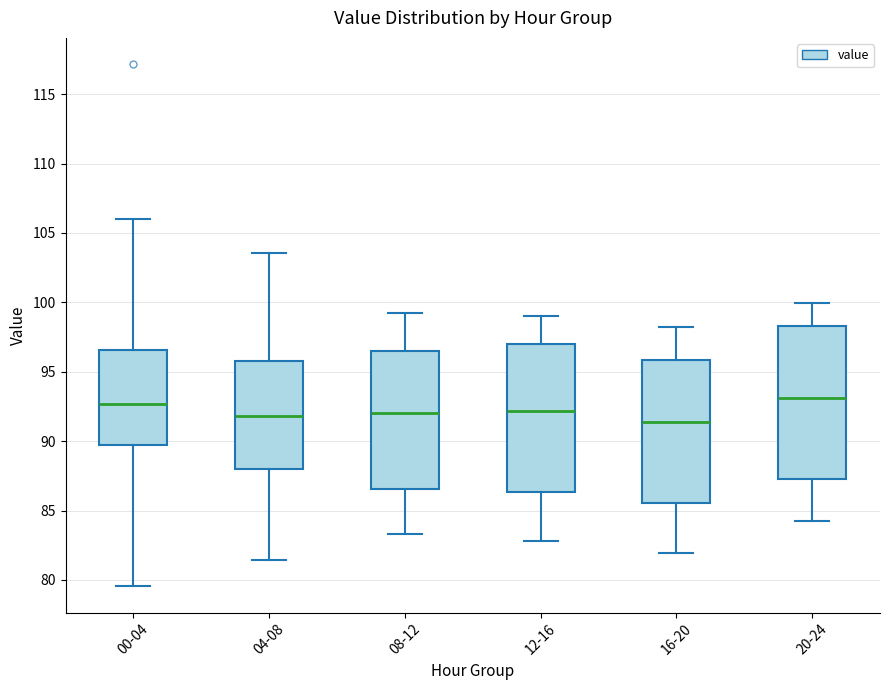

Where is the lower edge of the box for 12-16 on the y-axis? The values are not printed on the chart, so give them approximately, as read against the axis.

86.5